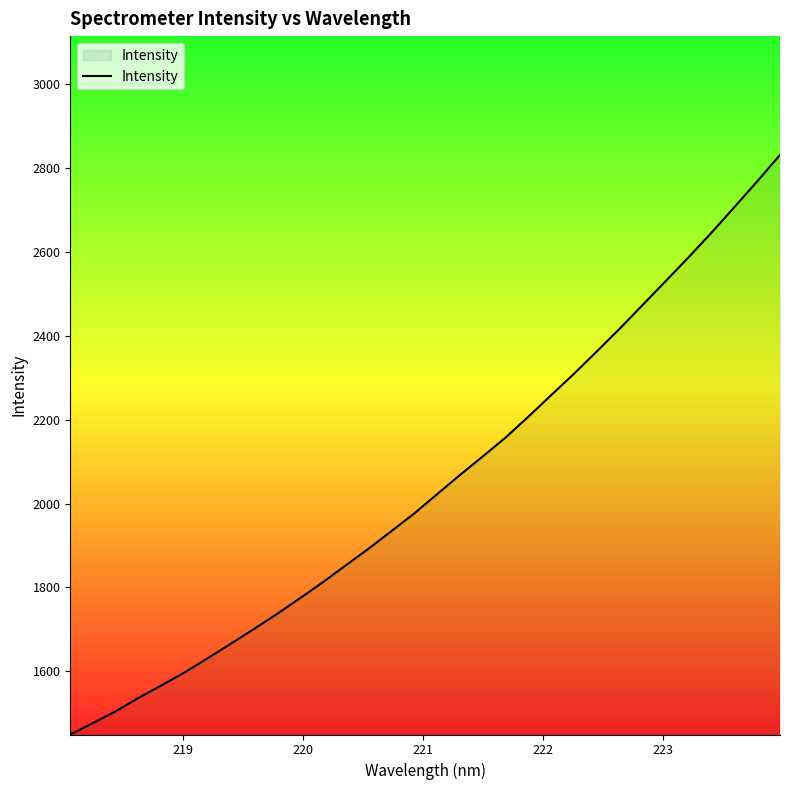

What is the difference between the maximum and minimum values?

1381.6